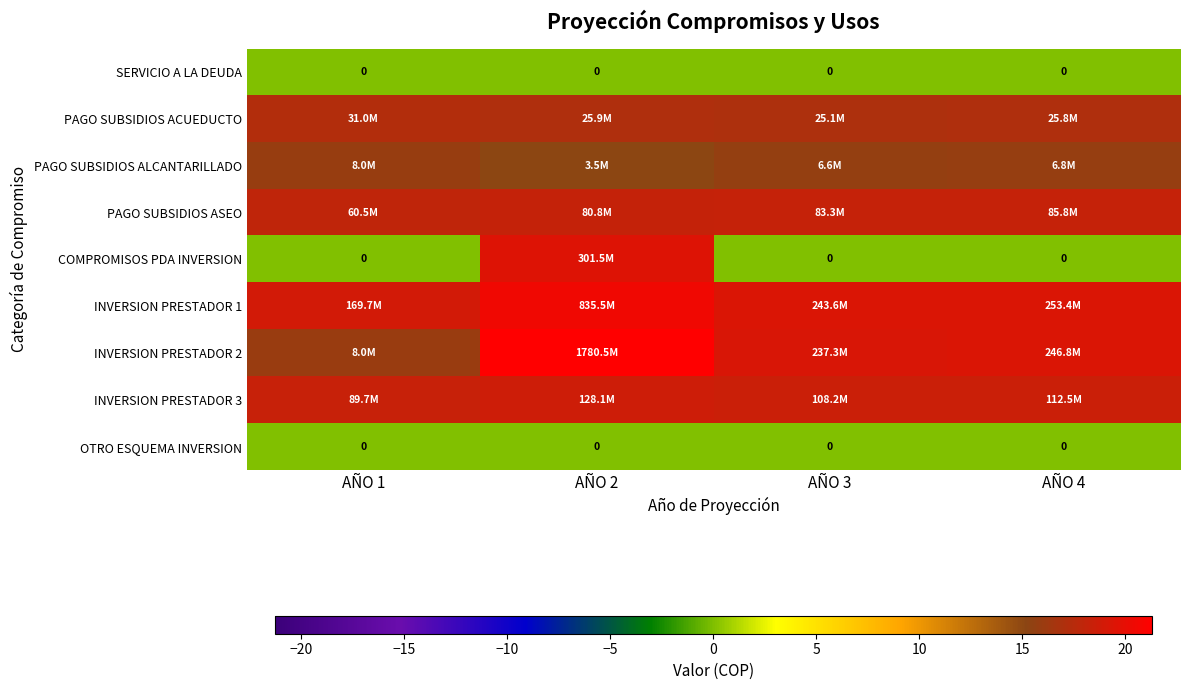

The PAGO SUBSIDIOS ALCANTARILLADO series shows 27.8 at AÑO 3. True or false?

False